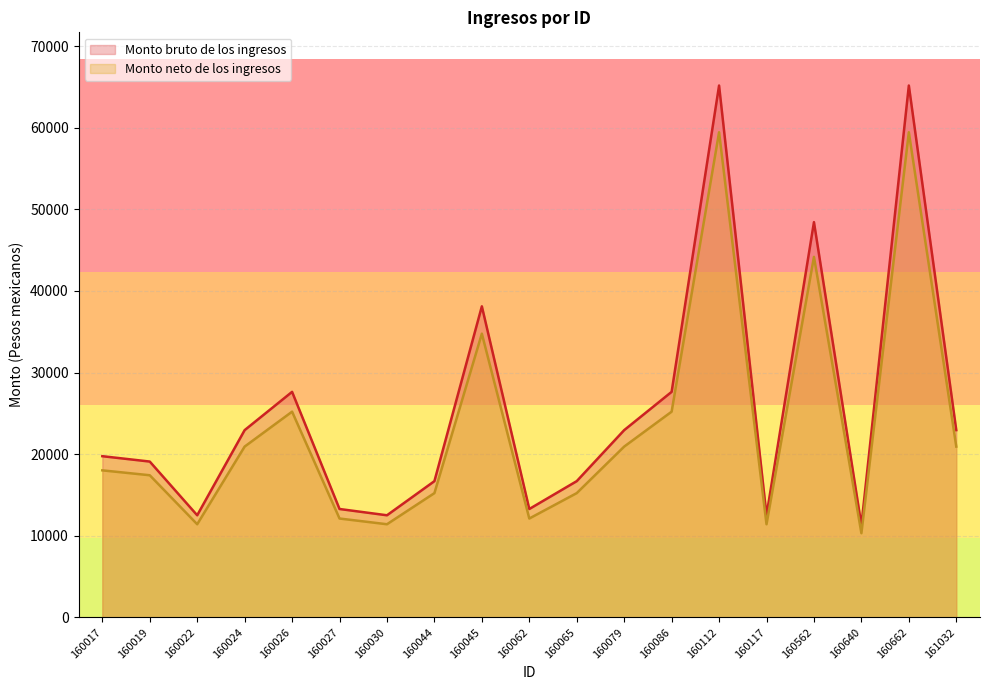

How many interior local valleys does the Monto bruto de los ingresos series have?

5